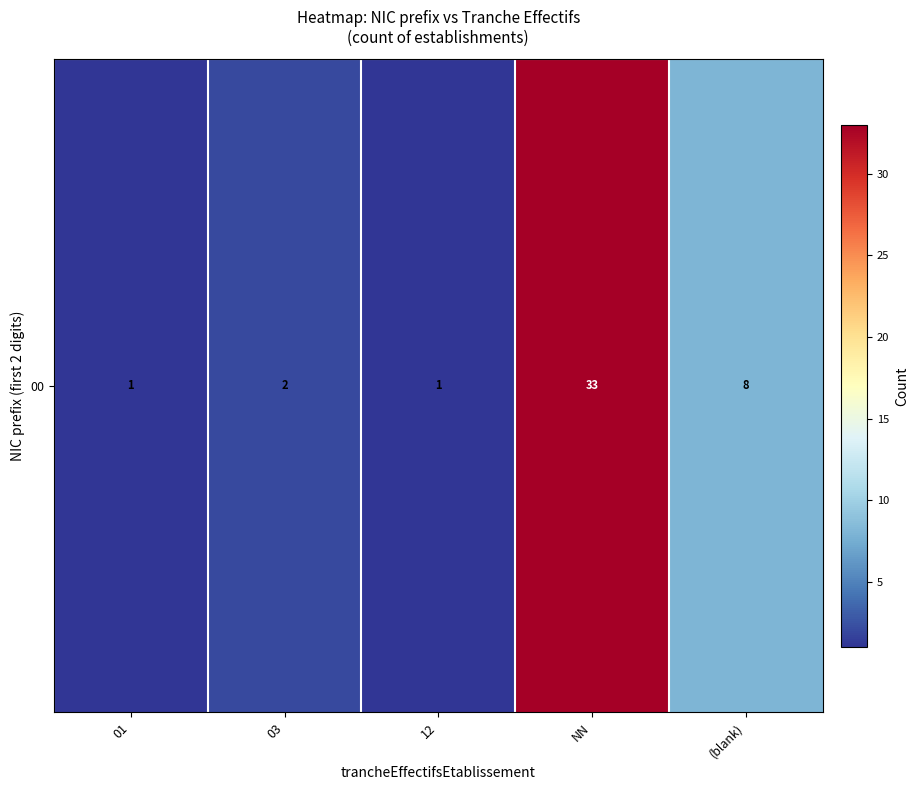

What is the average value?

9